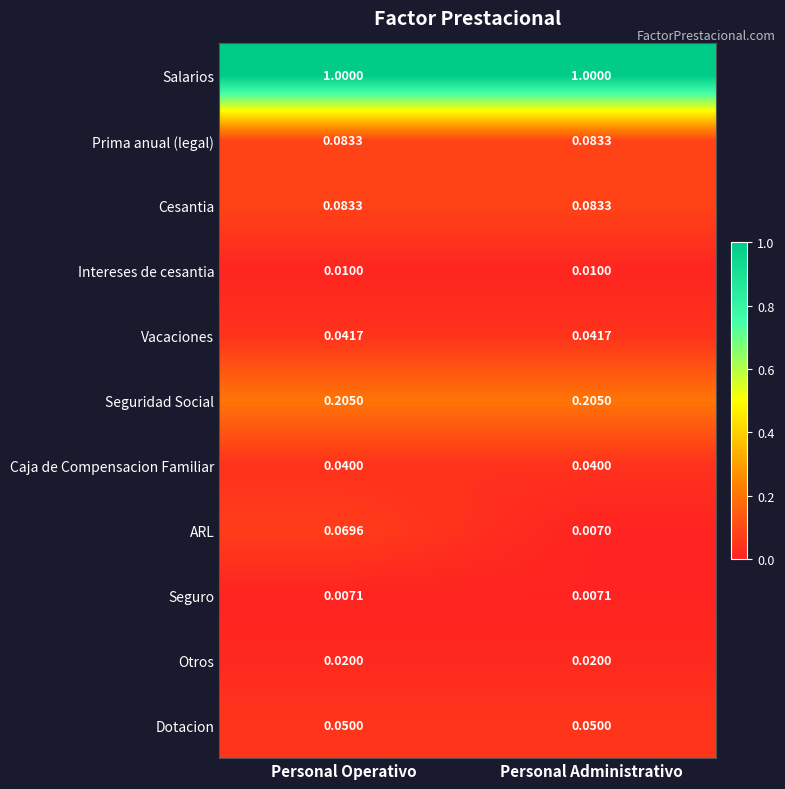

Which series changed the most between Personal Operativo and Personal Administrativo?

ARL